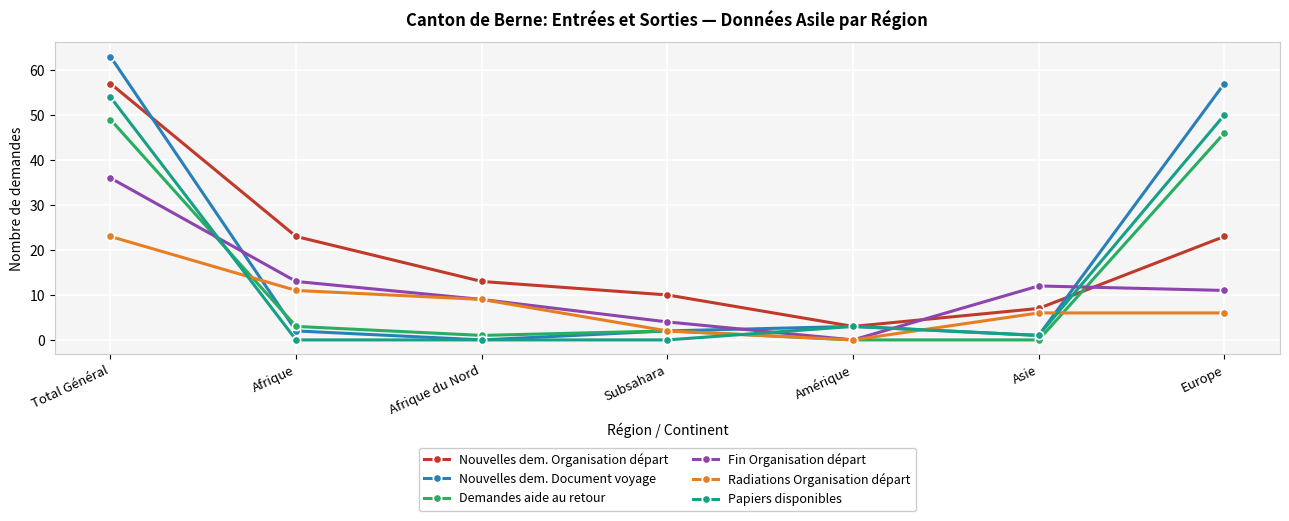

What is the difference between the highest and lowest values at Asie?

12